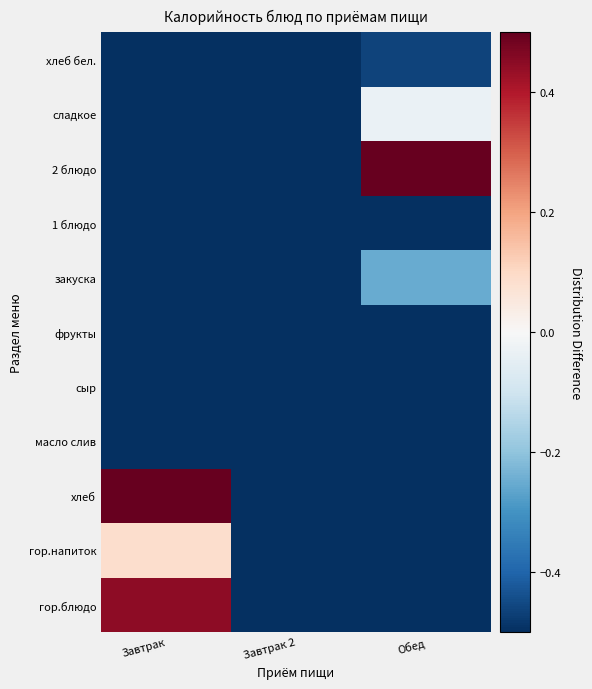

What is the total value across all series at Завтрак?

-6.2